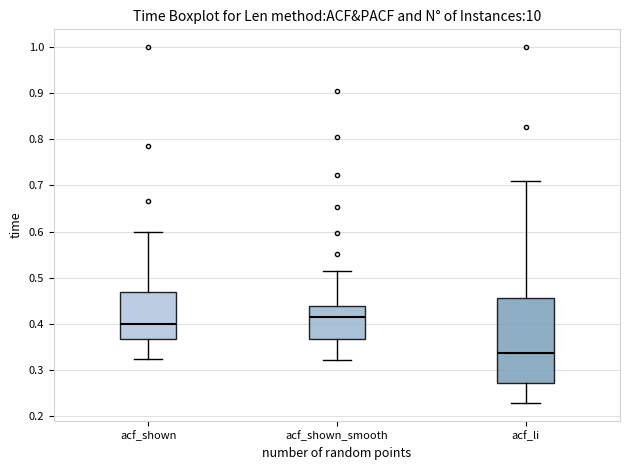

Reading left to right, transcribe this box plot: for each box, give where its median line is, the range the box spans, and where its two whiskers end, as read against the y-axis. The values are not printed on the chart, so give them approximately, as read against the axis.

acf_shown: median 0.40, box 0.37 to 0.47, whiskers 0.32 to 0.60
acf_shown_smooth: median 0.41, box 0.37 to 0.44, whiskers 0.32 to 0.51
acf_li: median 0.34, box 0.27 to 0.46, whiskers 0.23 to 0.71